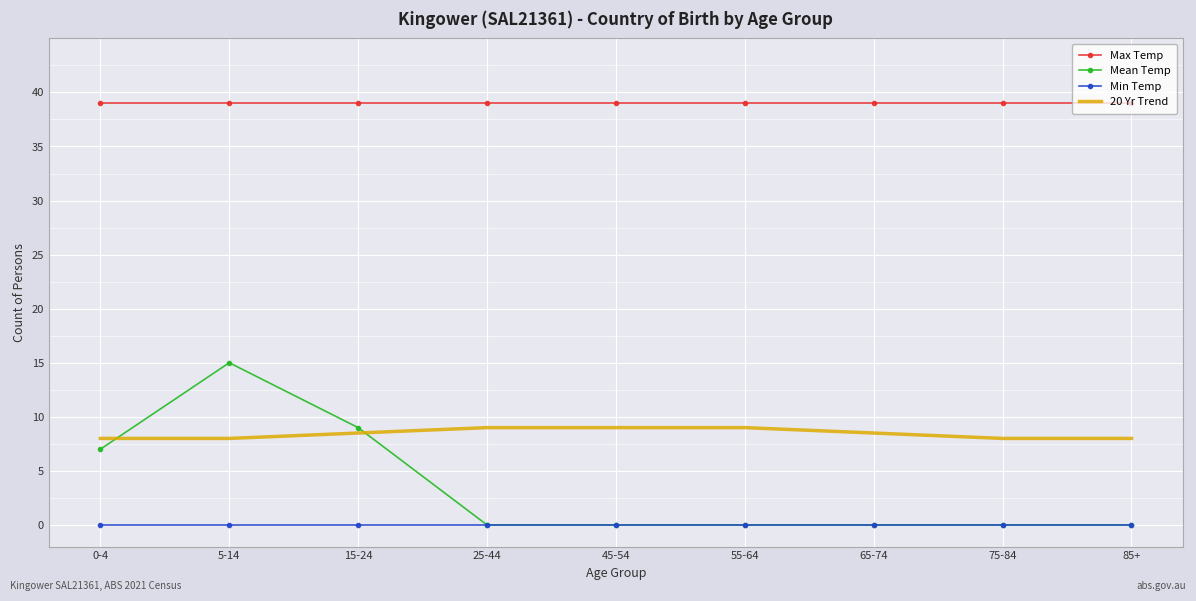

What position from the left is 85+?

9